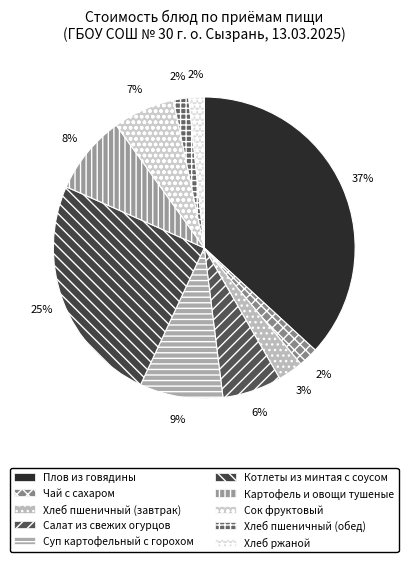

Is the sum of Суп картофельный с горохом and Хлеб пшеничный (завтрак) greater than half?

No